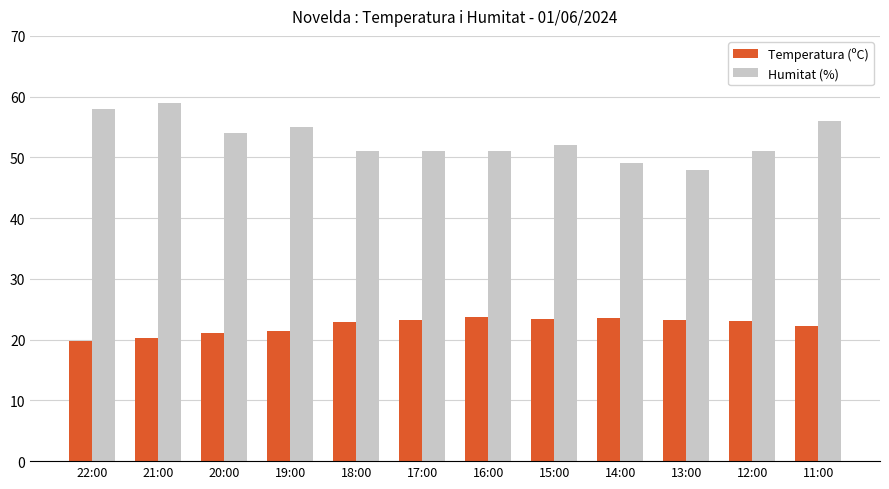

What is the difference between the maximum and minimum values in the Humitat (%) series?

11.0